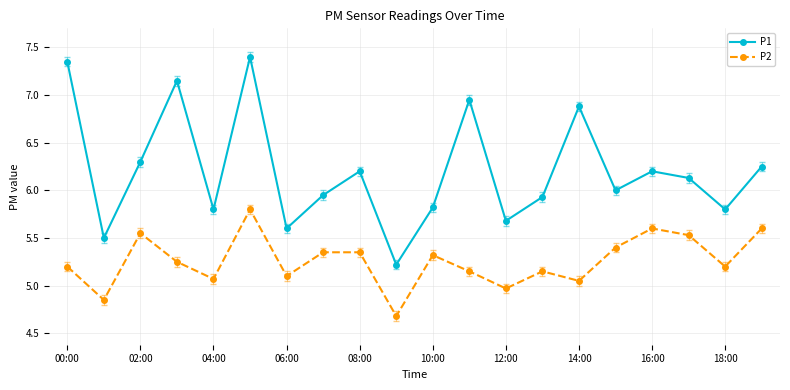

List the series in order of their overall mean, highest first.

P1, P2